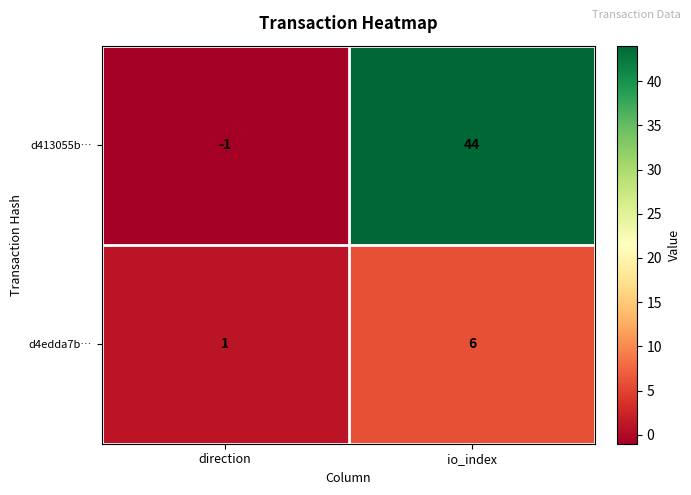

Which series has the widest spread of values?

d413055b…